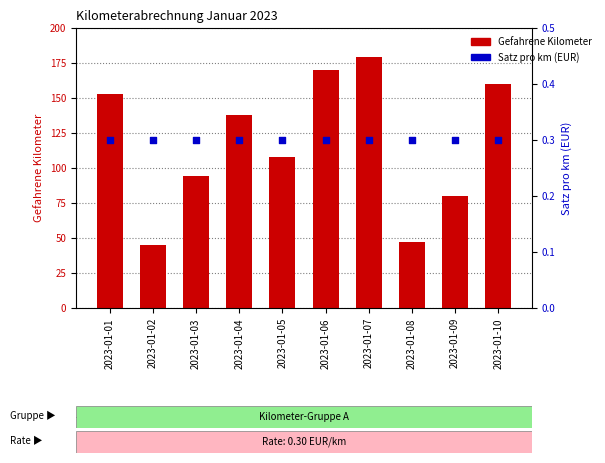

What is the total value across all series at 2023-01-07?

179.3